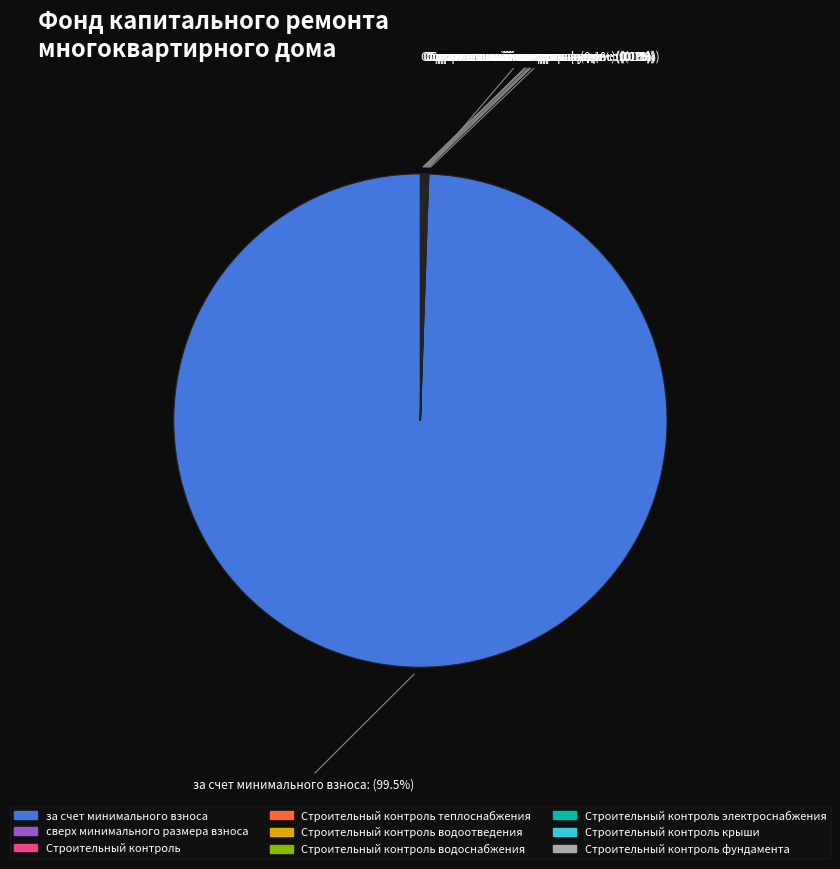

Which category accounts for the majority?

за счет минимального взноса